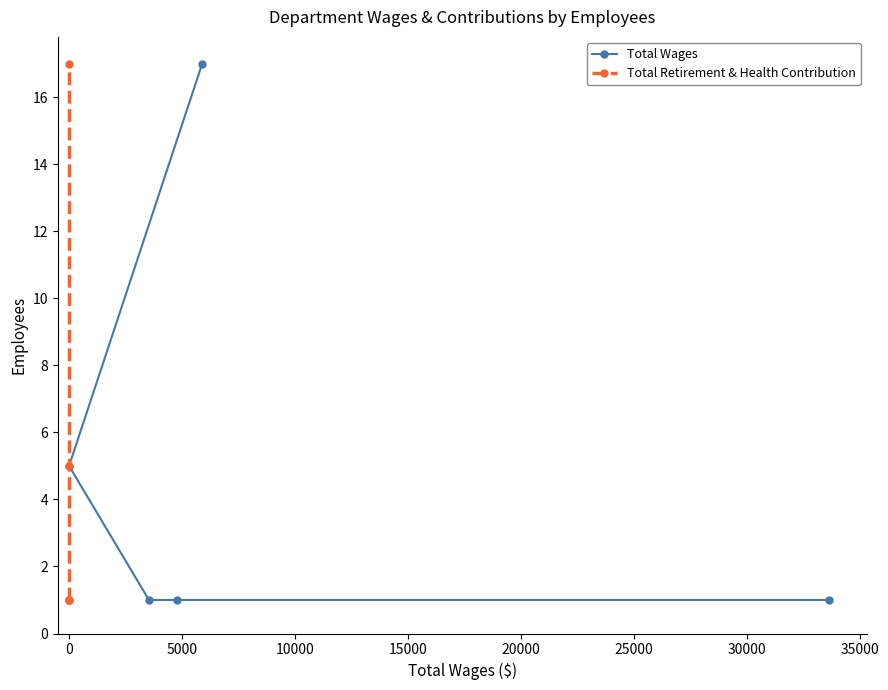

Reading left to right, extract all data points from this chart.

Total Wages: 1	1	1	5	17
Total Retirement & Health Contribution: 1	1	1	5	17